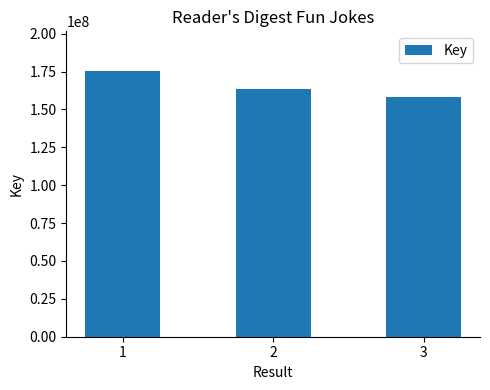

What is the difference between the maximum and minimum values?

17188686